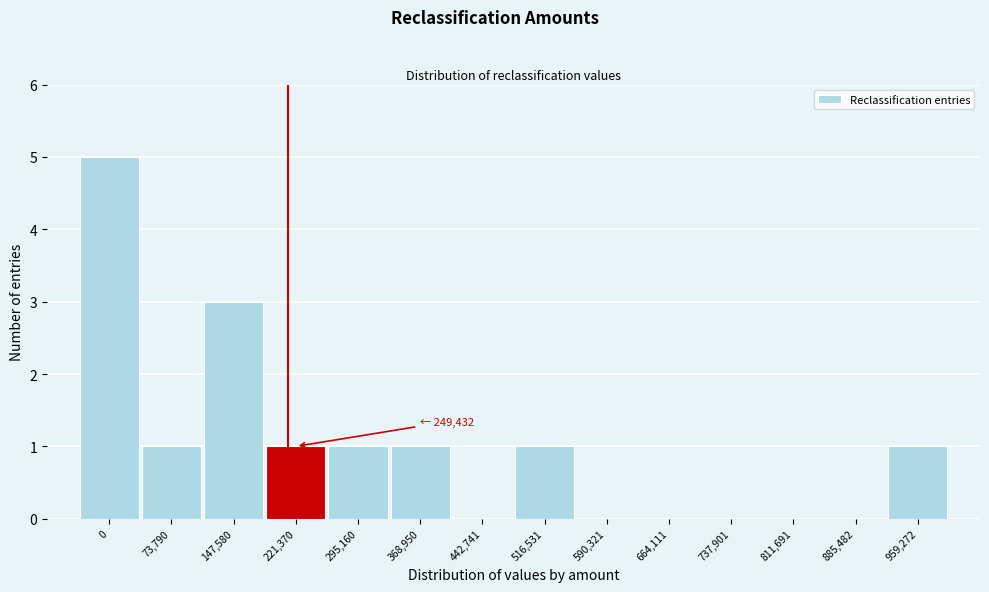

Reading right to left, extract all data points from this chart.

959,272=1	885,482=0	811,691=0	737,901=0	664,111=0	590,321=0	516,531=1	442,741=0	368,950=1	295,160=1	221,370=1	147,580=3	73,790=1	0=5